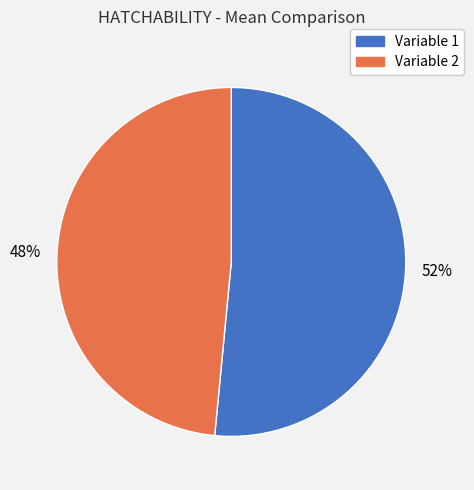

To the nearest percent, what is the average slice percentage?

50%